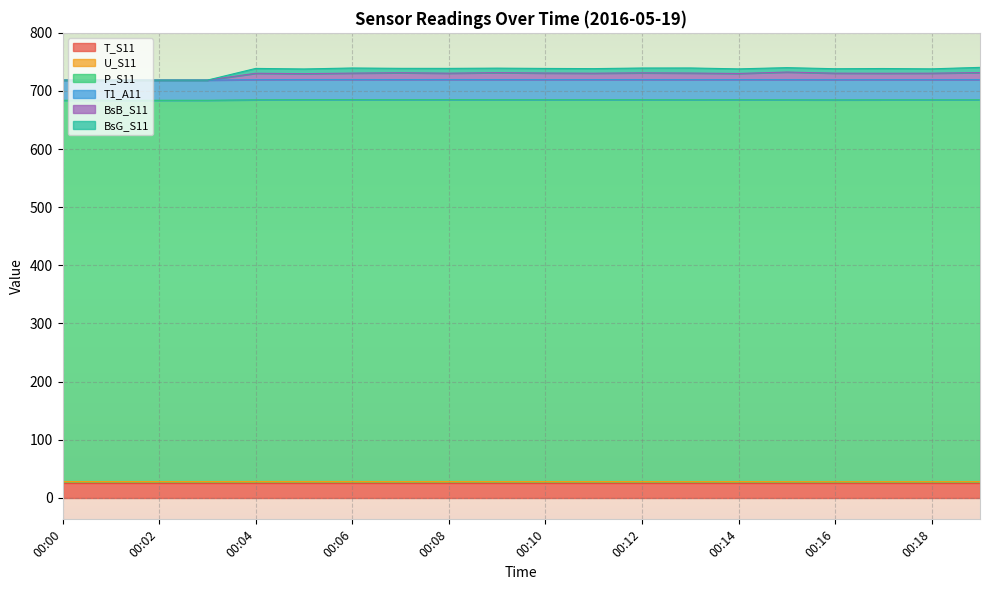

What is the total value across all series at 00:14?

738.0